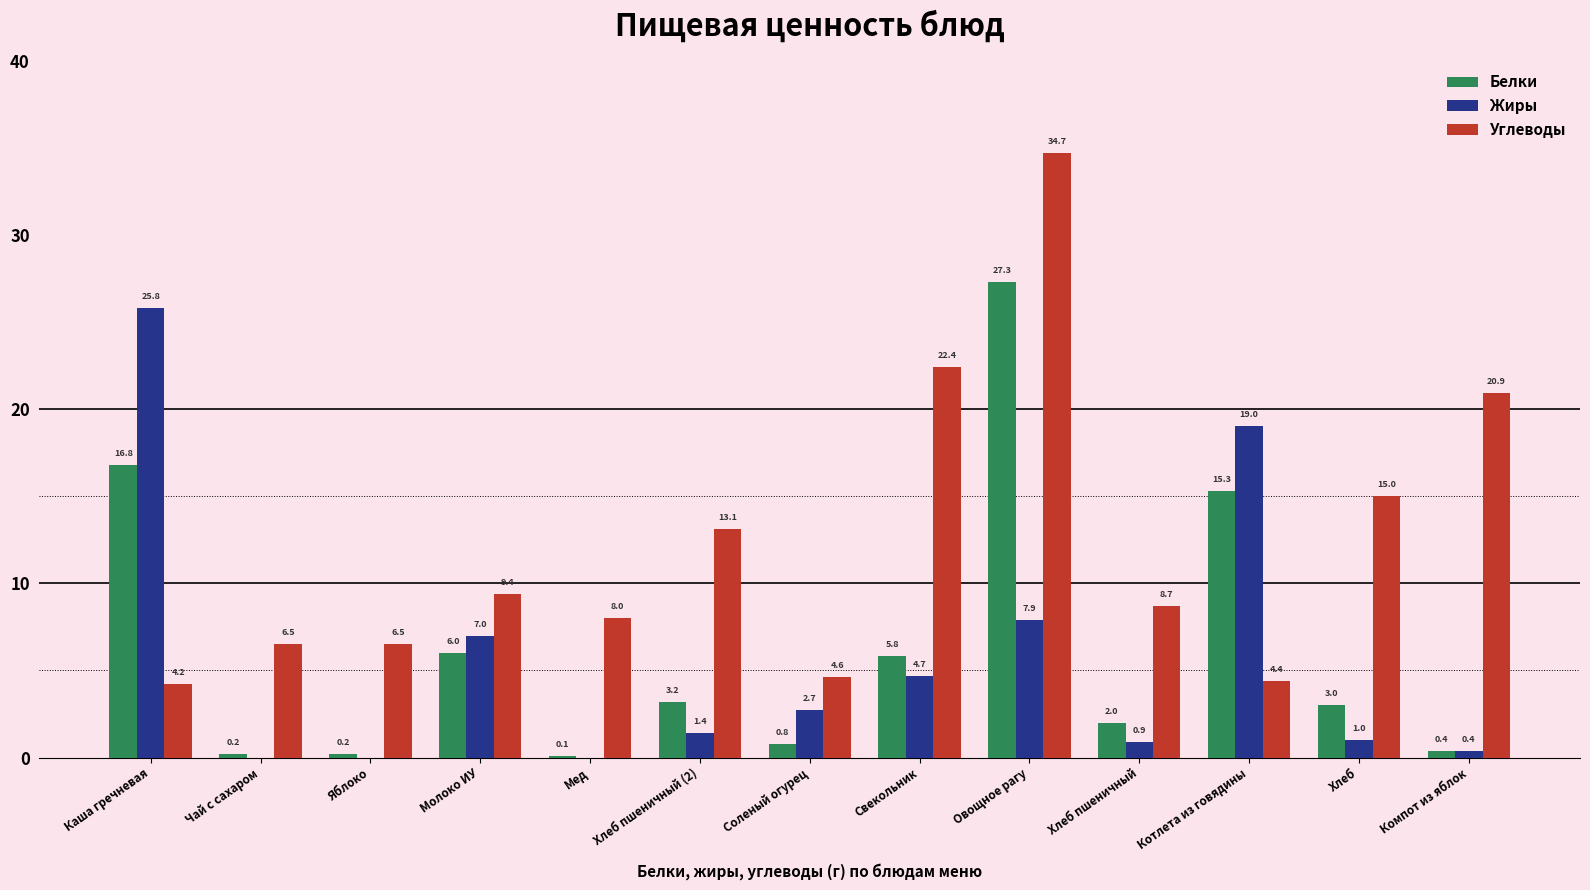

Is the value of Жиры at Соленый огурец greater than the value of Белки at Овощное рагу?

No